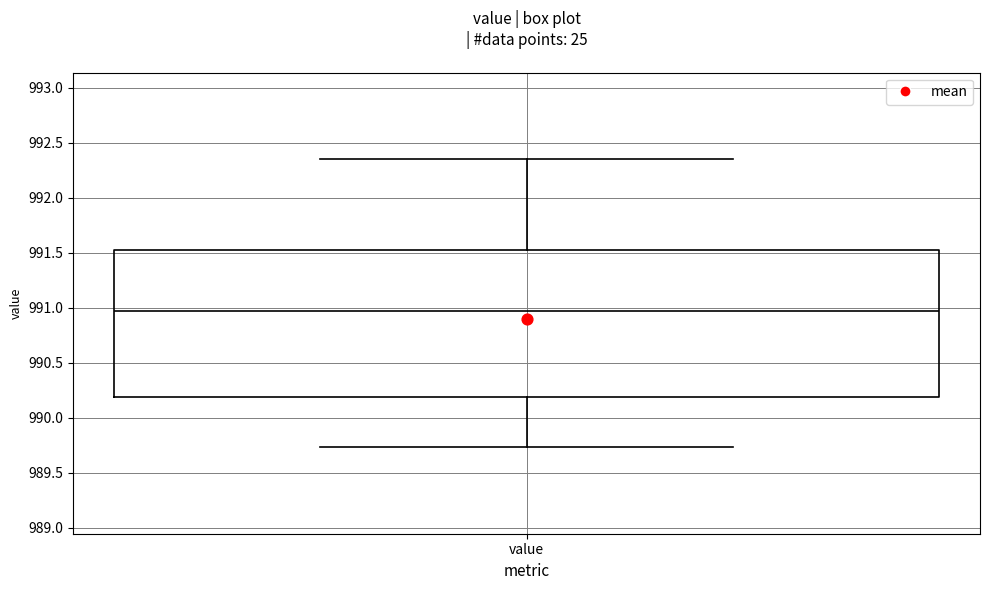

Where does the lower whisker of the box for value end on the y-axis? The values are not printed on the chart, so give them approximately, as read against the axis.

989.75